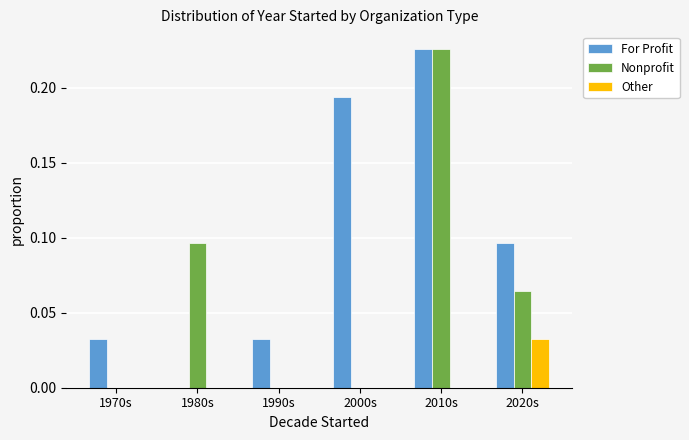

Which series has the largest total across all categories?

For Profit